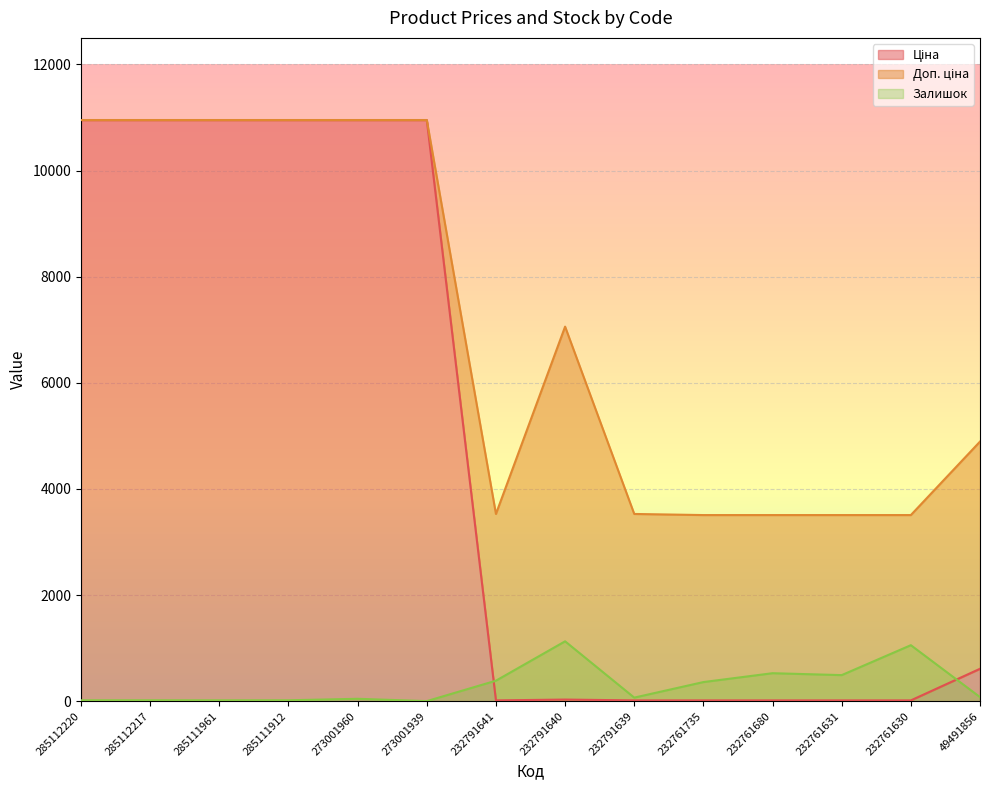

True or false: Ціна and Доп. ціна intersect in this chart.

False